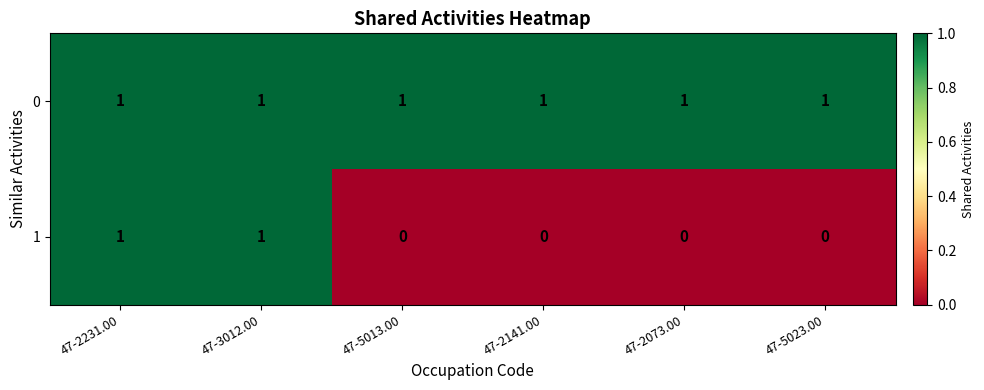

Which series has the largest range (max minus min)?

1